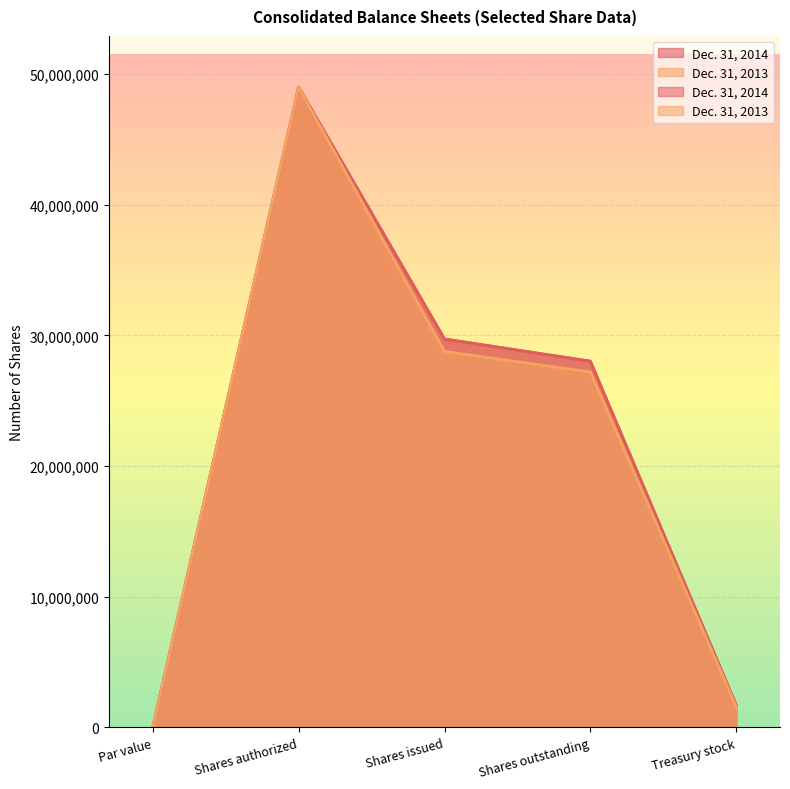

True or false: Dec. 31, 2014 and Dec. 31, 2013 intersect in this chart.

False